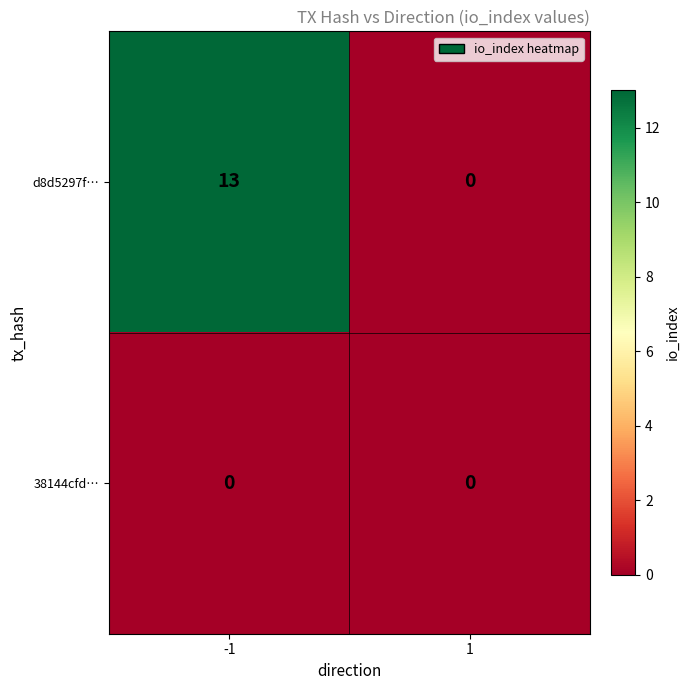

List the series in order of their peak value, lowest first.

38144cfd…, d8d5297f…